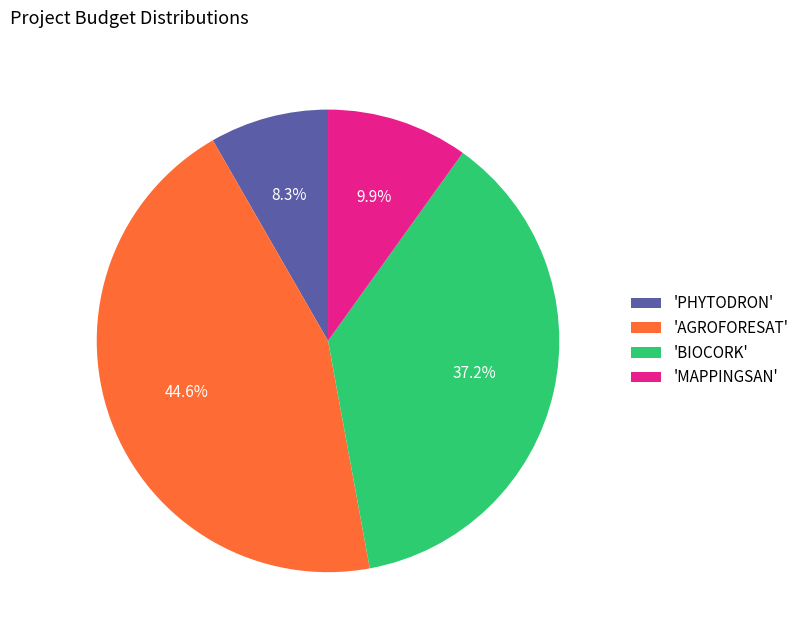

What is the smallest slice in the pie chart?

'PHYTODRON'